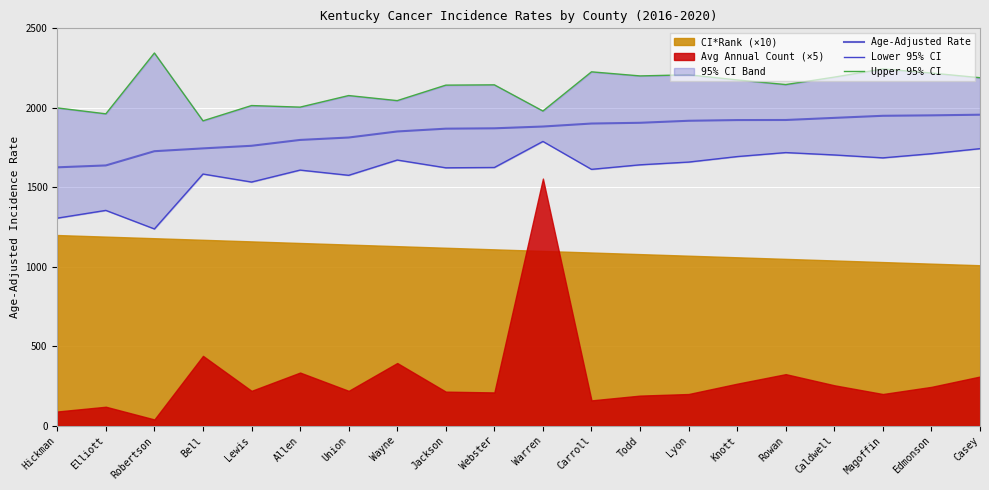

True or false: Age-Adjusted Rate has a value of 1625.8 at Hickman.

True